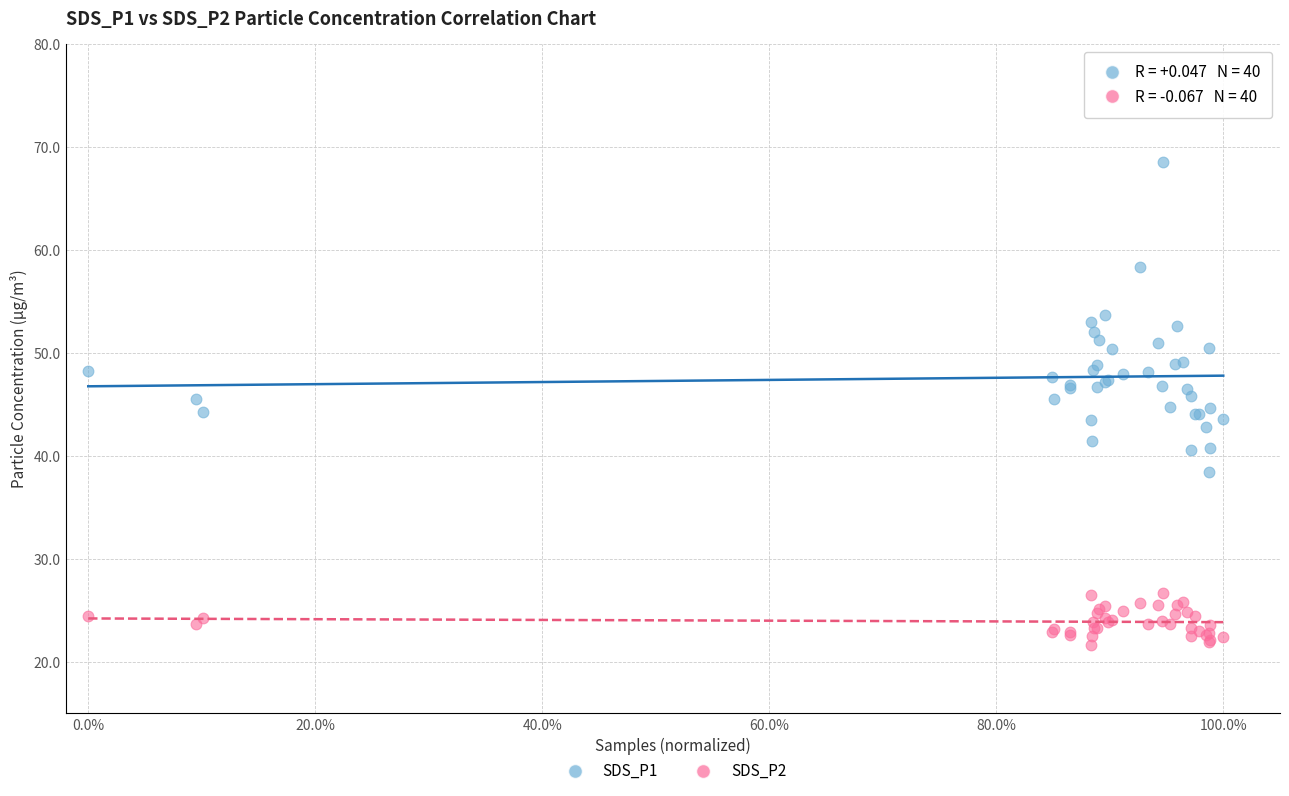

Which series has the widest spread of Y values?

SDS_P1